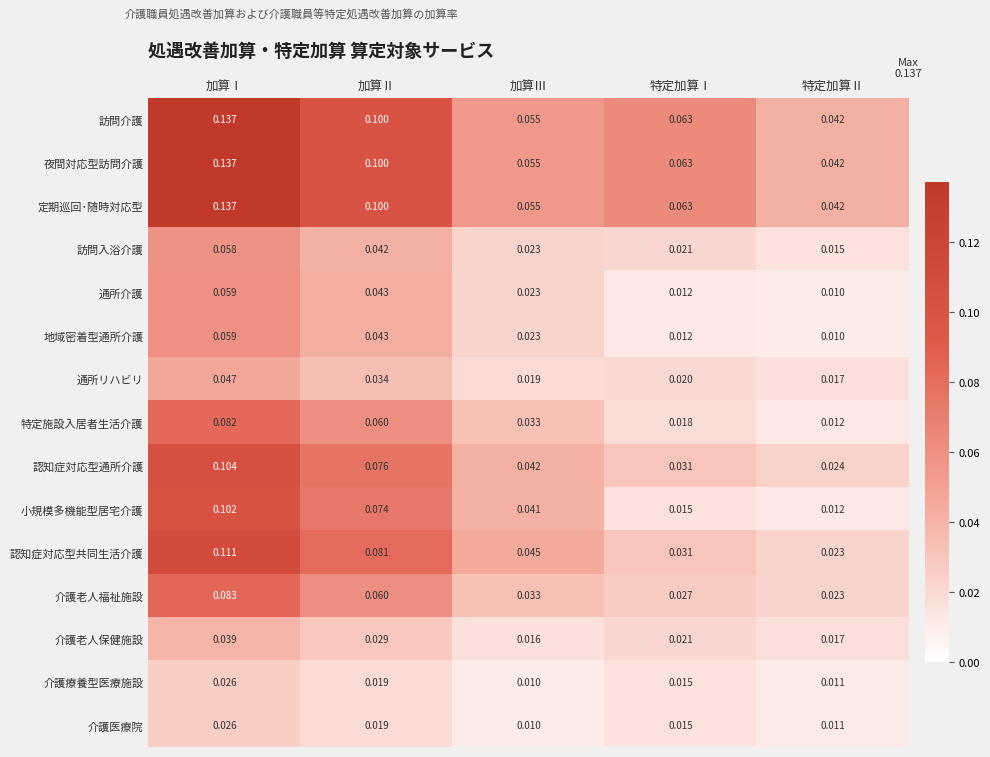

Rank the categories by 介護医療院 value from lowest to highest.

加算Ⅲ, 特定加算Ⅱ, 特定加算Ⅰ, 加算Ⅱ, 加算Ⅰ